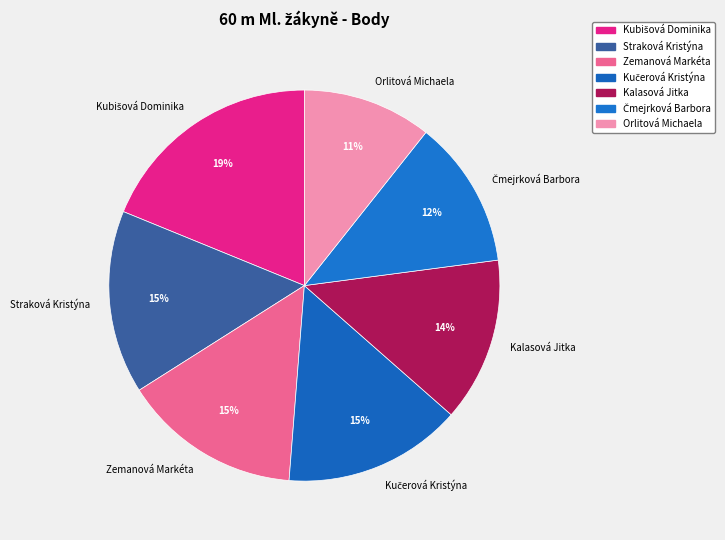

How many slices are in this pie chart?

7